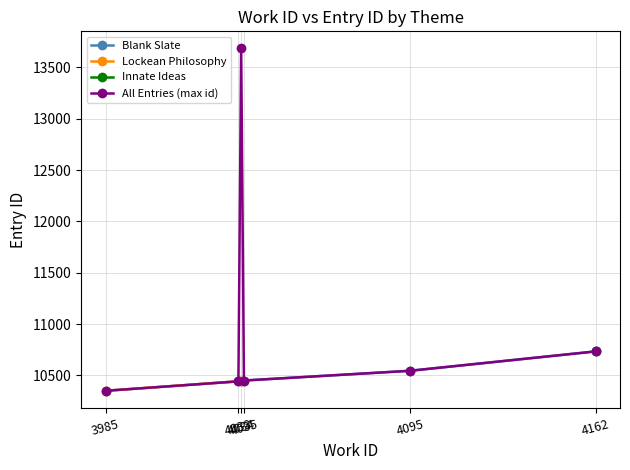

How many categories are shown in the chart?

10